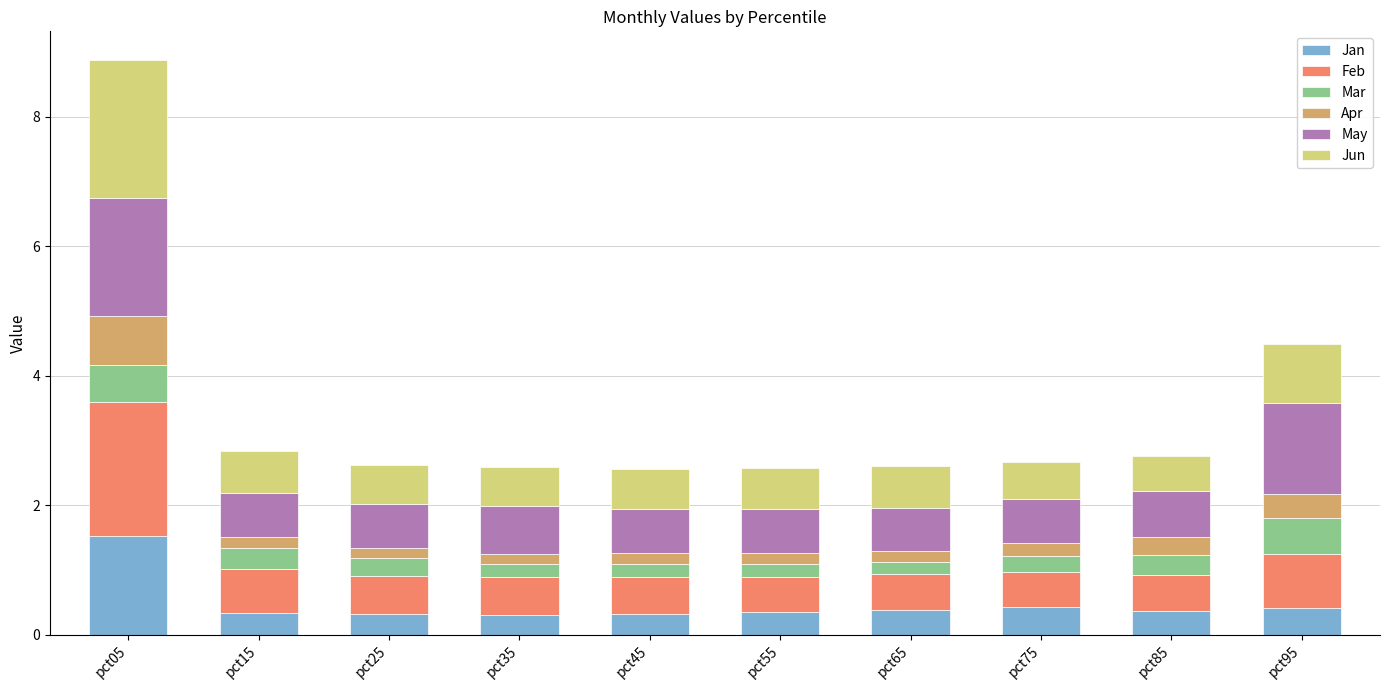

The Jan series shows 0.3 at pct45. True or false?

True